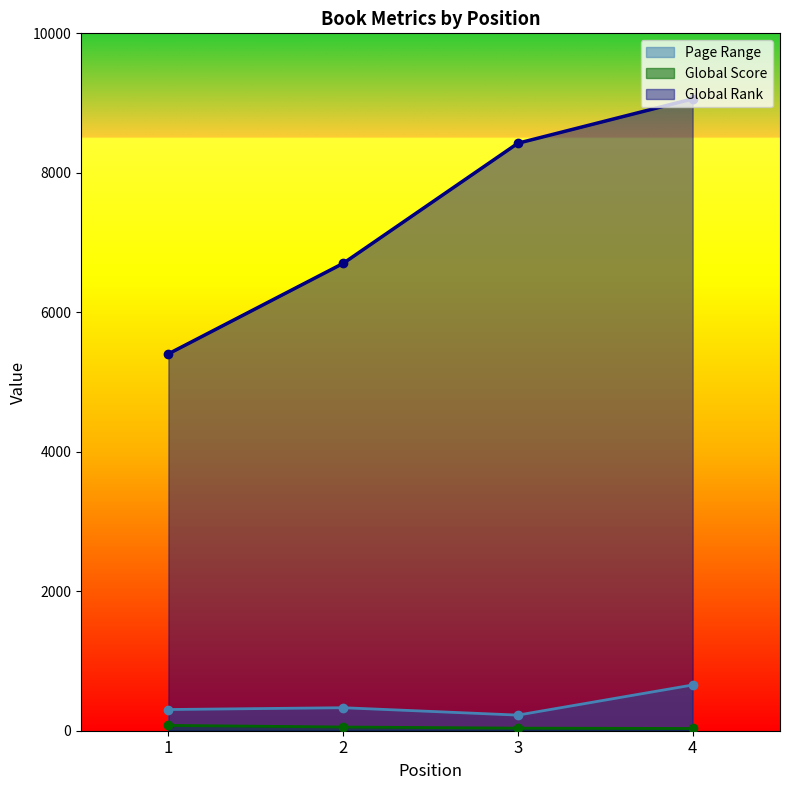

True or false: Page Range and Global Rank cross at least once.

False